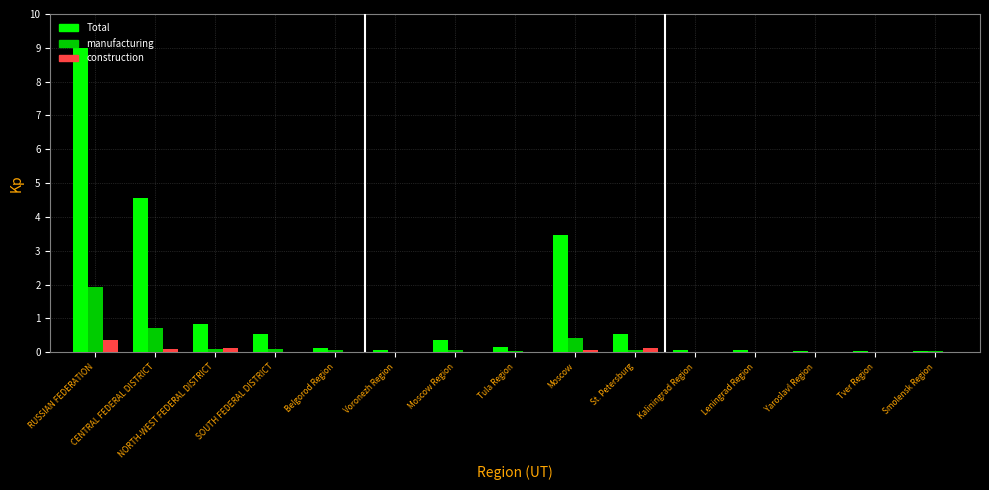

True or false: manufacturing has a value of 0.2 at CENTRAL FEDERAL DISTRICT.

False